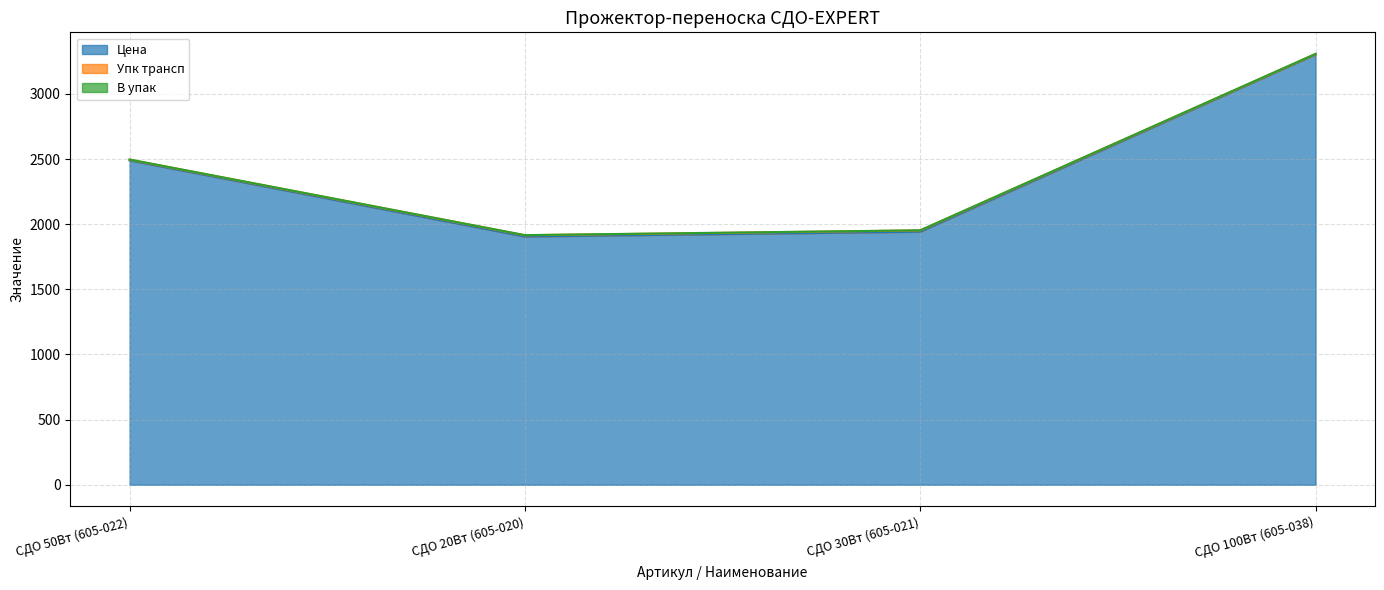

True or false: Упк трансп and Цена cross at least once.

False